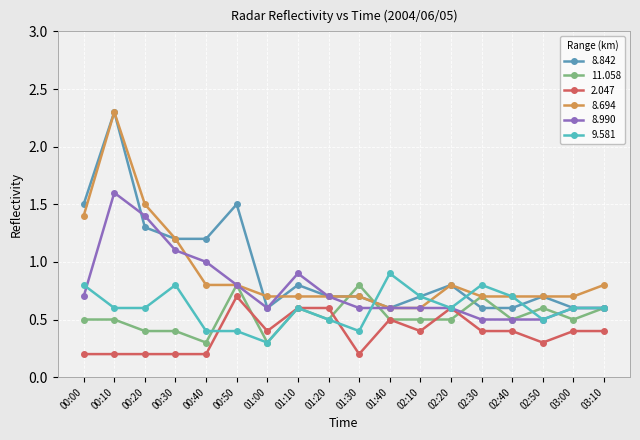

What are all the series names shown in the legend?

8.842, 11.058, 2.047, 8.694, 8.990, 9.581